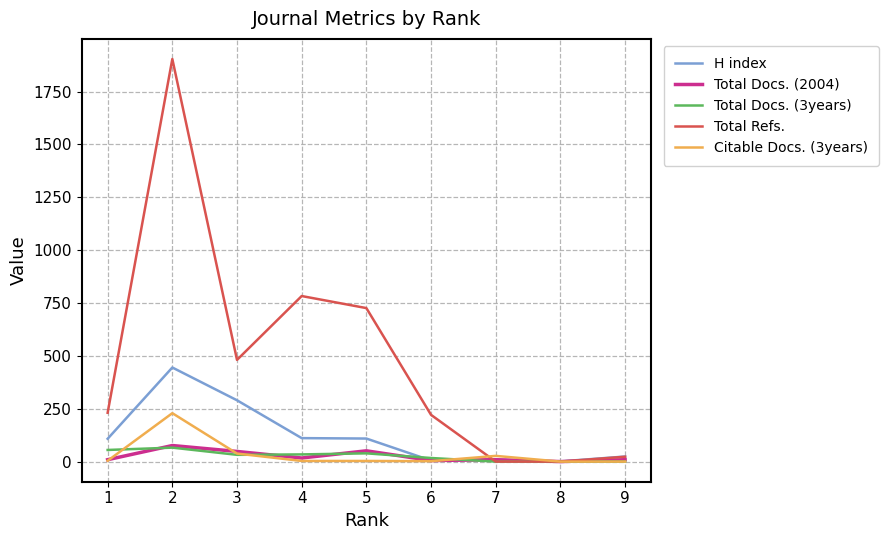

Which series has the widest spread of values?

Total Refs.